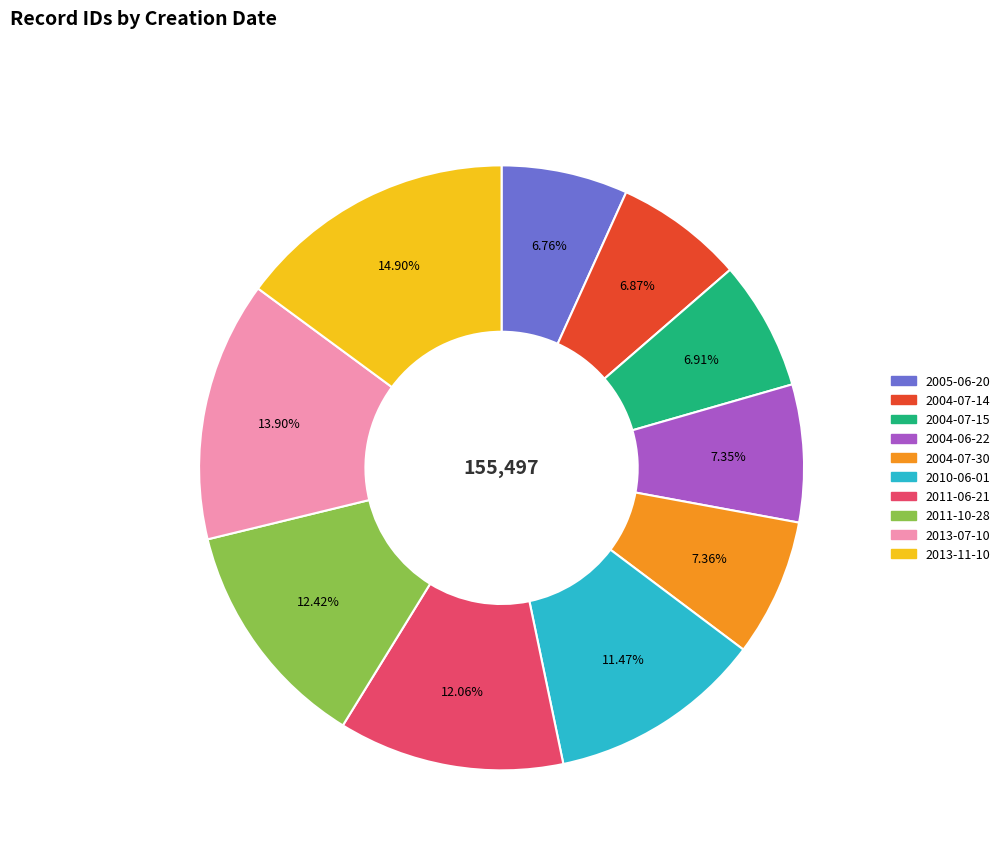

Which has a higher value, 2005-06-20 or 2004-06-22?

2004-06-22